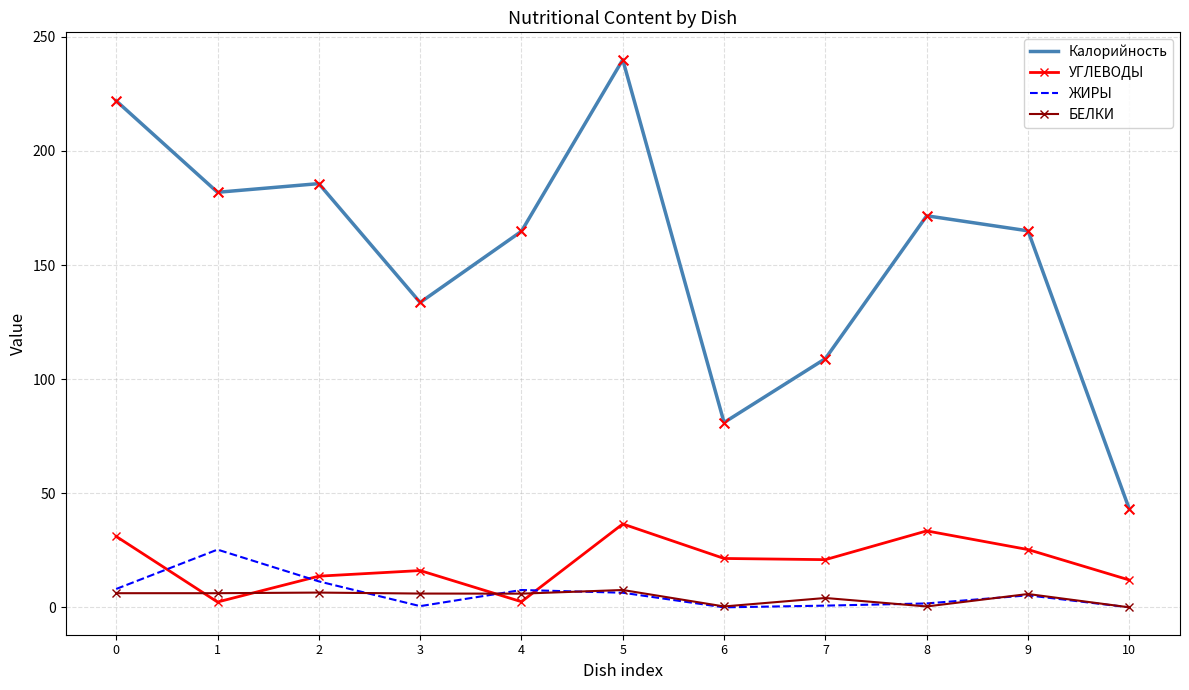

What is the total value across all series at 4?

180.9